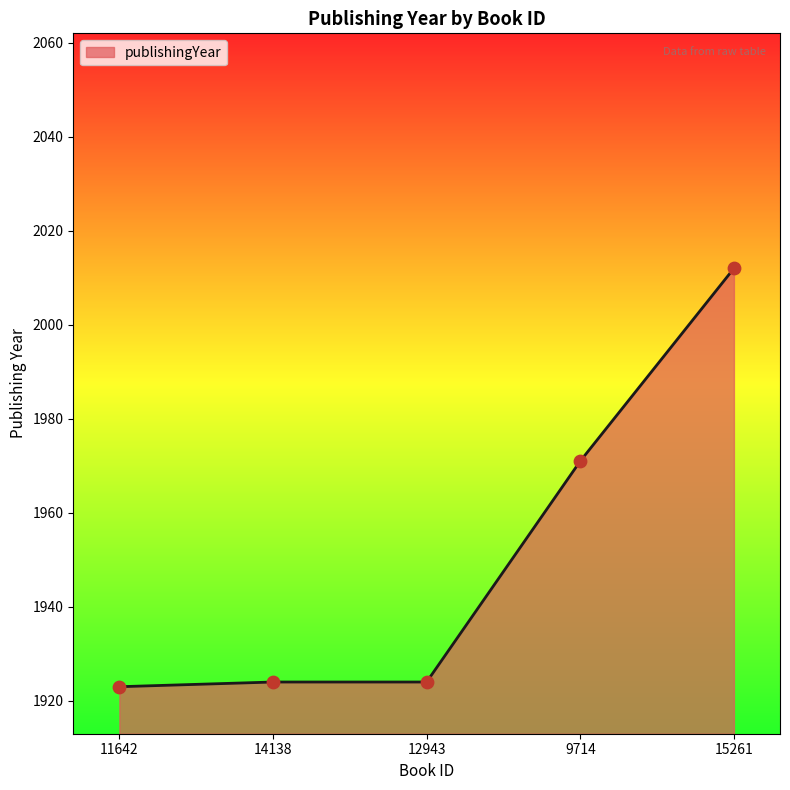

Which has a higher value, 15261 or 9714?

15261